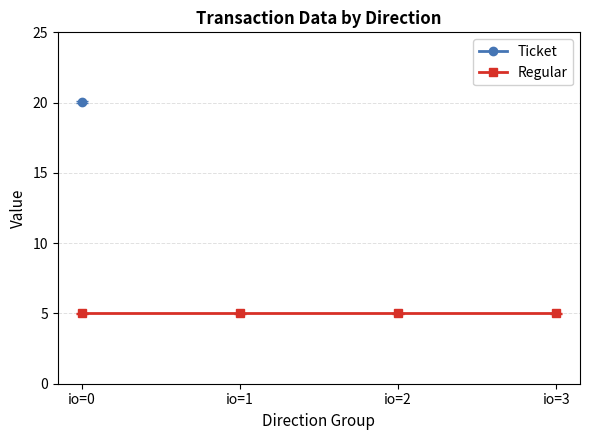

What is the value of the Regular point at the 3rd from the left?

5.0